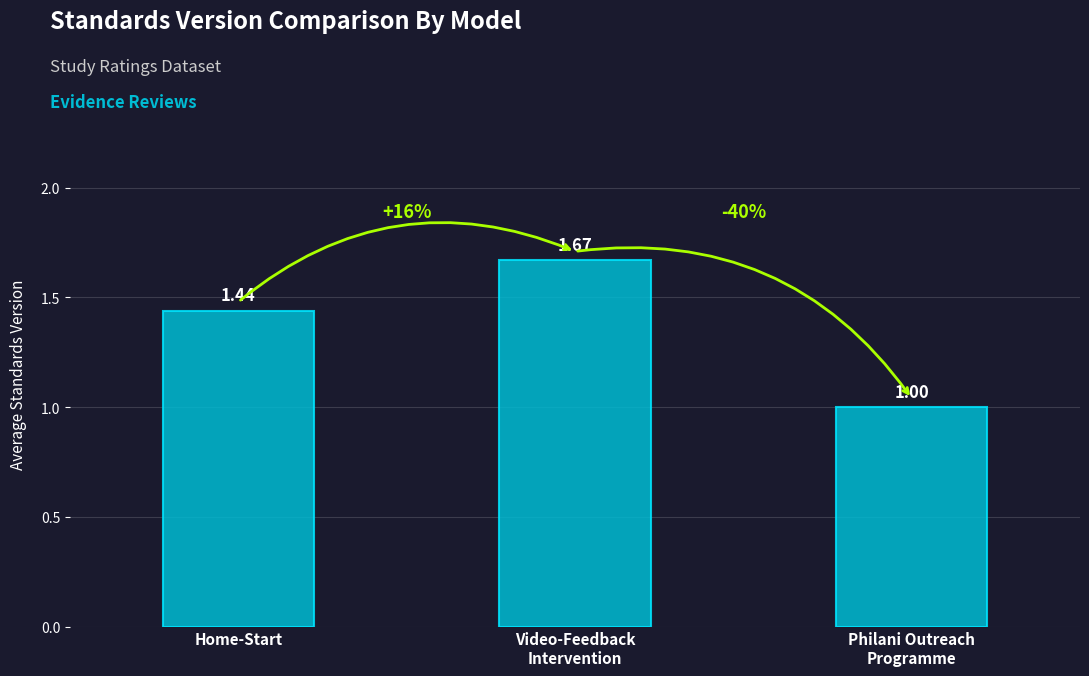

What is the difference between the values at Video-Feedback
Intervention and Philani Outreach
Programme?

0.7